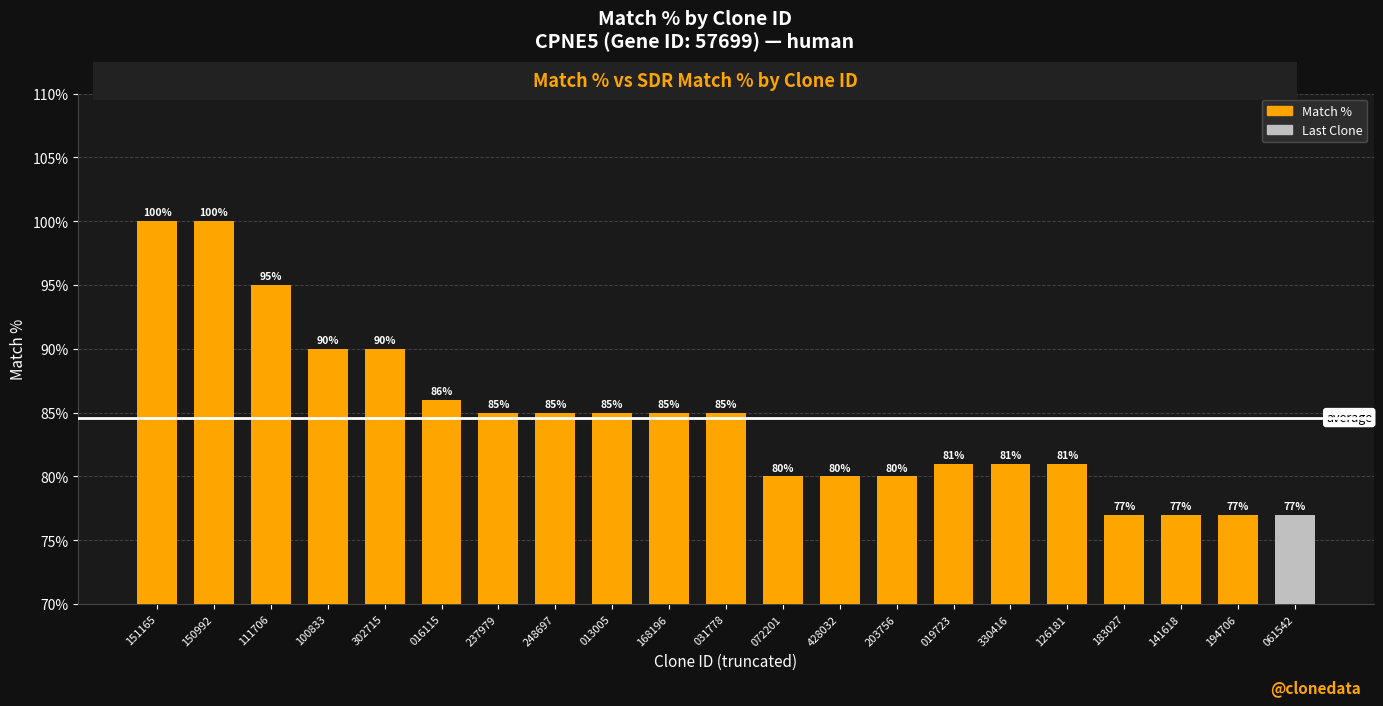

What is the greatest value displayed?

100